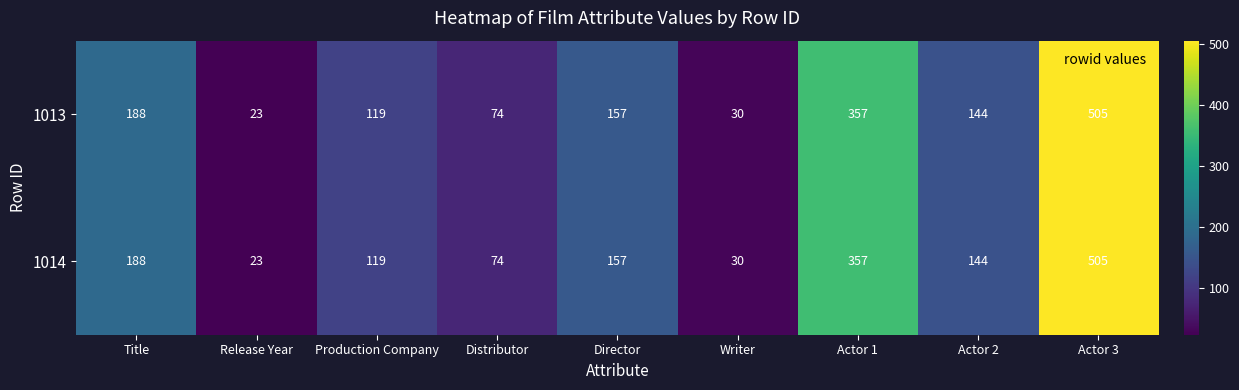

How many distinct data groups are displayed?

2